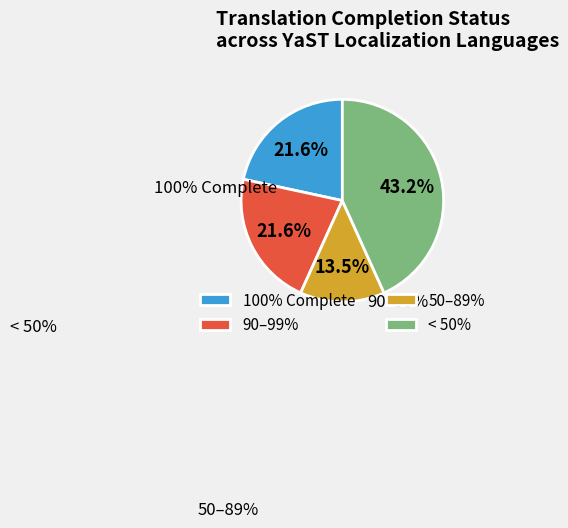

How many slices are in this pie chart?

4